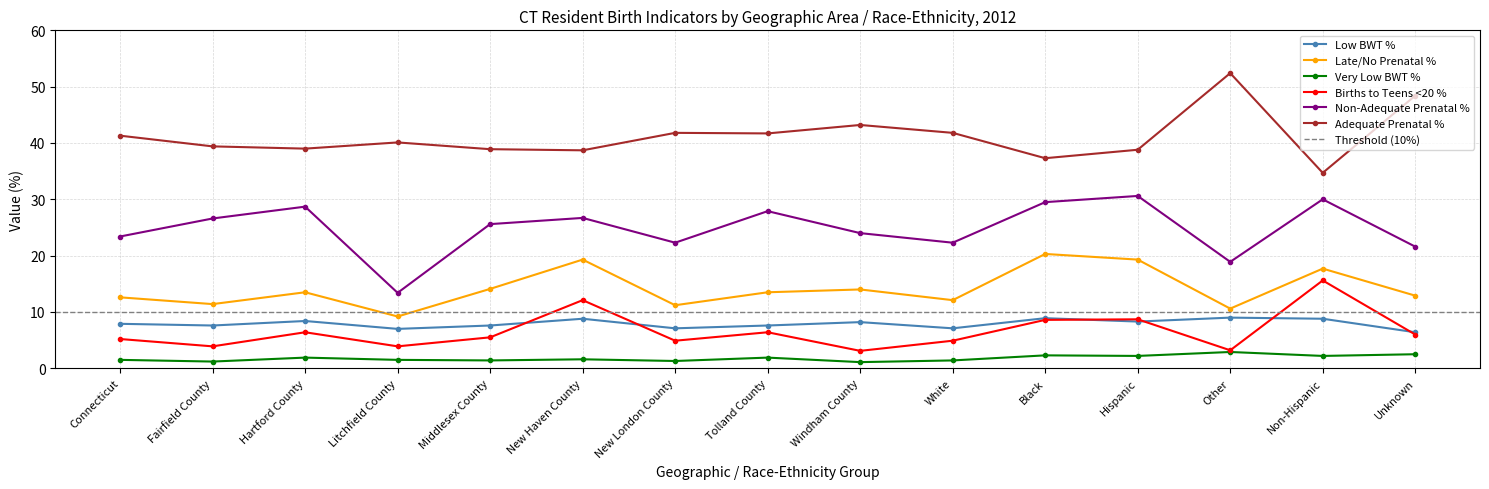

What is the label of the 1st point from the left?

Connecticut